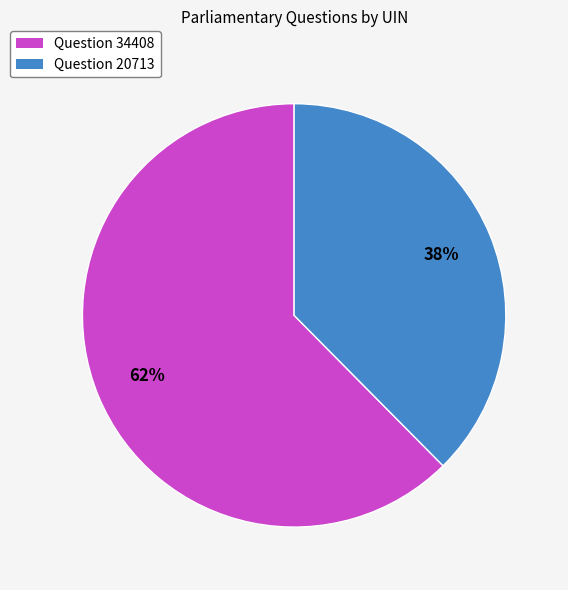

Which has a higher value, Question 20713 or Question 34408?

Question 34408